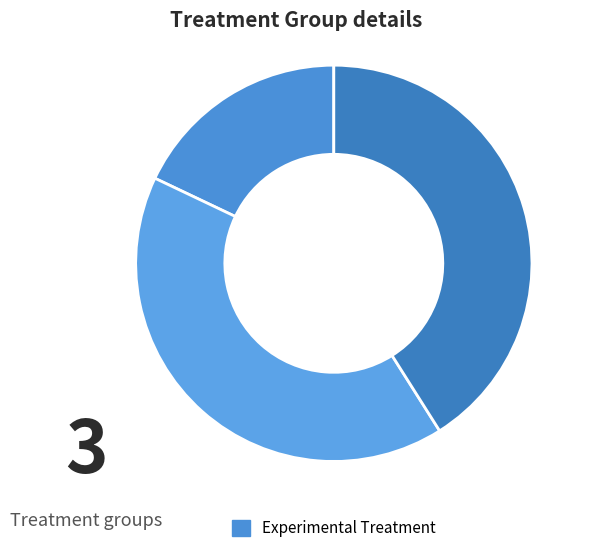

How many segments does this pie chart have?

3